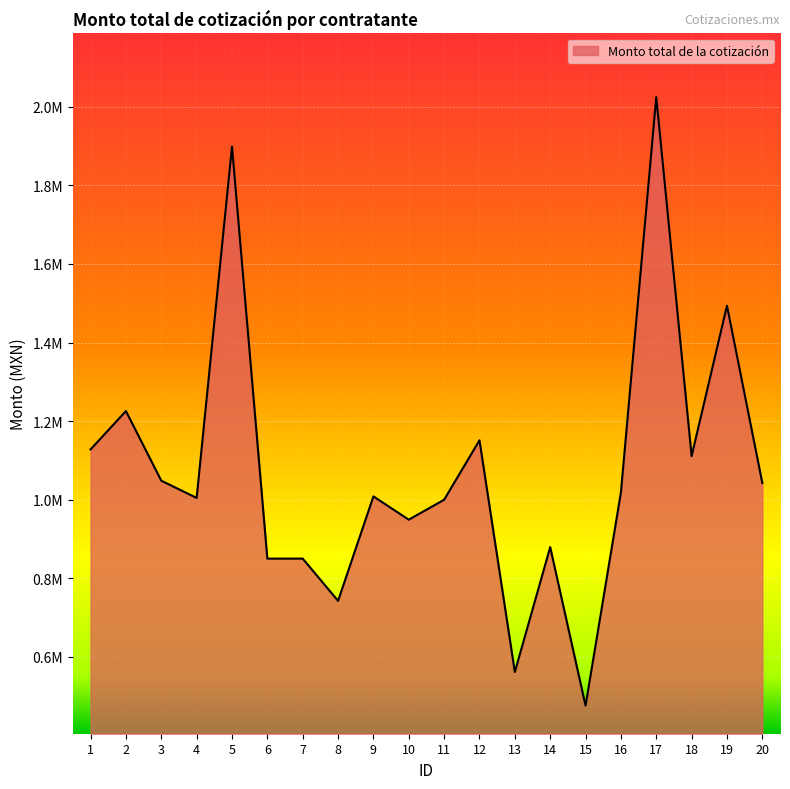

Is this an area chart (filled region under the line)?

Yes